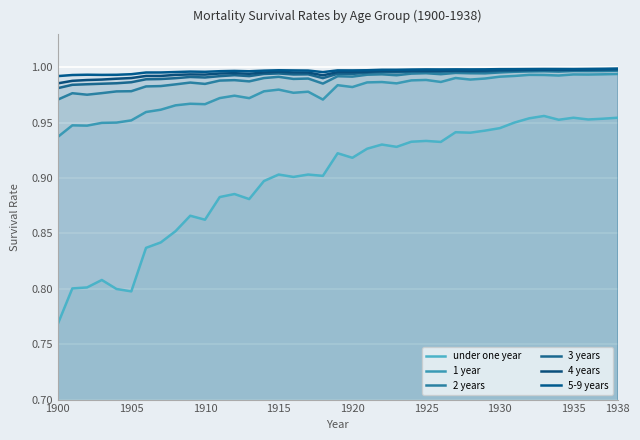

Reading left to right, extract all data points from this chart.

under one year: 0.8	0.8	0.8	0.8	0.8	0.8	0.8	0.8	0.9	0.9	0.9	0.9	0.9	0.9	0.9	0.9	0.9	0.9	0.9	0.9	0.9	0.9	0.9	0.9	0.9	0.9	0.9	0.9	0.9	0.9	0.9	1.0	1.0	1.0	1.0	1.0	1.0	1.0	1.0
1 year: 0.9	0.9	0.9	0.9	1.0	1.0	1.0	1.0	1.0	1.0	1.0	1.0	1.0	1.0	1.0	1.0	1.0	1.0	1.0	1.0	1.0	1.0	1.0	1.0	1.0	1.0	1.0	1.0	1.0	1.0	1.0	1.0	1.0	1.0	1.0	1.0	1.0	1.0	1.0
2 years: 1.0	1.0	1.0	1.0	1.0	1.0	1.0	1.0	1.0	1.0	1.0	1.0	1.0	1.0	1.0	1.0	1.0	1.0	1.0	1.0	1.0	1.0	1.0	1.0	1.0	1.0	1.0	1.0	1.0	1.0	1.0	1.0	1.0	1.0	1.0	1.0	1.0	1.0	1.0
3 years: 1.0	1.0	1.0	1.0	1.0	1.0	1.0	1.0	1.0	1.0	1.0	1.0	1.0	1.0	1.0	1.0	1.0	1.0	1.0	1.0	1.0	1.0	1.0	1.0	1.0	1.0	1.0	1.0	1.0	1.0	1.0	1.0	1.0	1.0	1.0	1.0	1.0	1.0	1.0
4 years: 1.0	1.0	1.0	1.0	1.0	1.0	1.0	1.0	1.0	1.0	1.0	1.0	1.0	1.0	1.0	1.0	1.0	1.0	1.0	1.0	1.0	1.0	1.0	1.0	1.0	1.0	1.0	1.0	1.0	1.0	1.0	1.0	1.0	1.0	1.0	1.0	1.0	1.0	1.0
5-9 years: 1.0	1.0	1.0	1.0	1.0	1.0	1.0	1.0	1.0	1.0	1.0	1.0	1.0	1.0	1.0	1.0	1.0	1.0	1.0	1.0	1.0	1.0	1.0	1.0	1.0	1.0	1.0	1.0	1.0	1.0	1.0	1.0	1.0	1.0	1.0	1.0	1.0	1.0	1.0